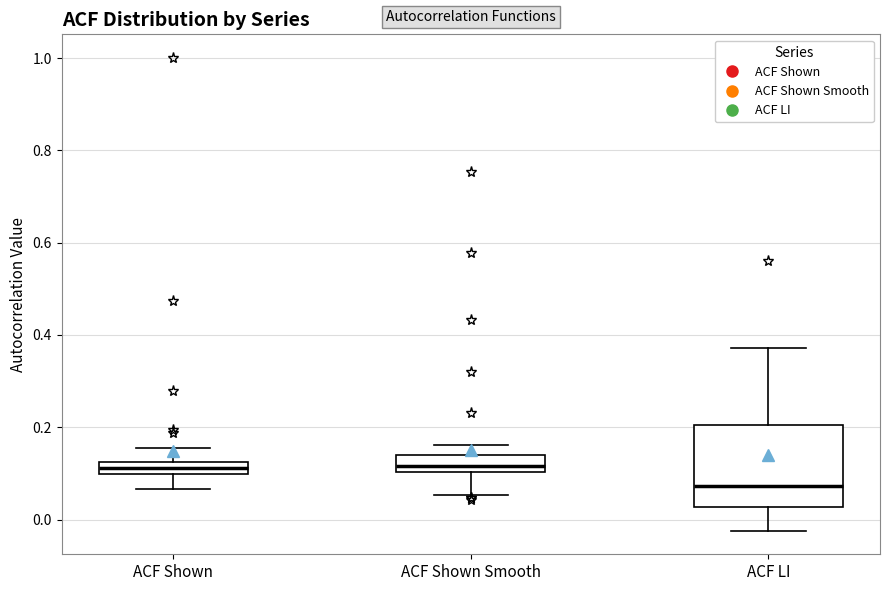

Where does the lower whisker of the box for ACF LI end on the y-axis? The values are not printed on the chart, so give them approximately, as read against the axis.

-0.02